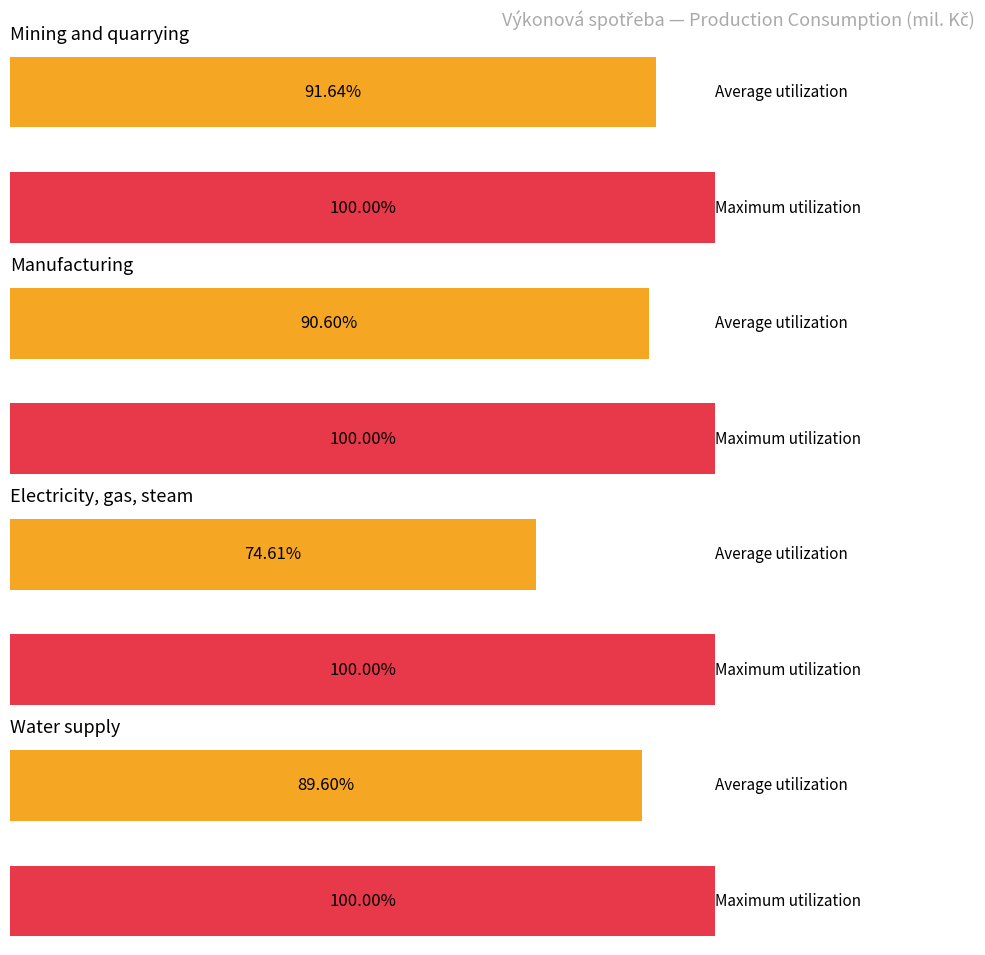

Are the bars horizontal?

Yes